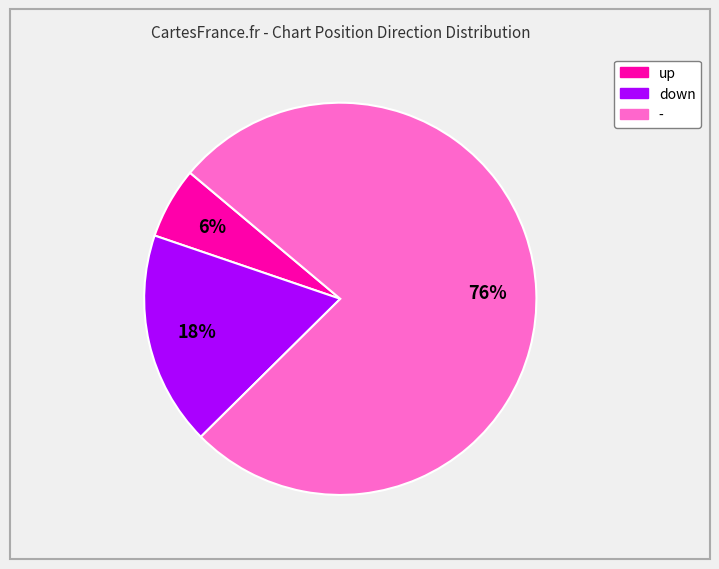

Do down and - together represent more than half of the pie?

Yes